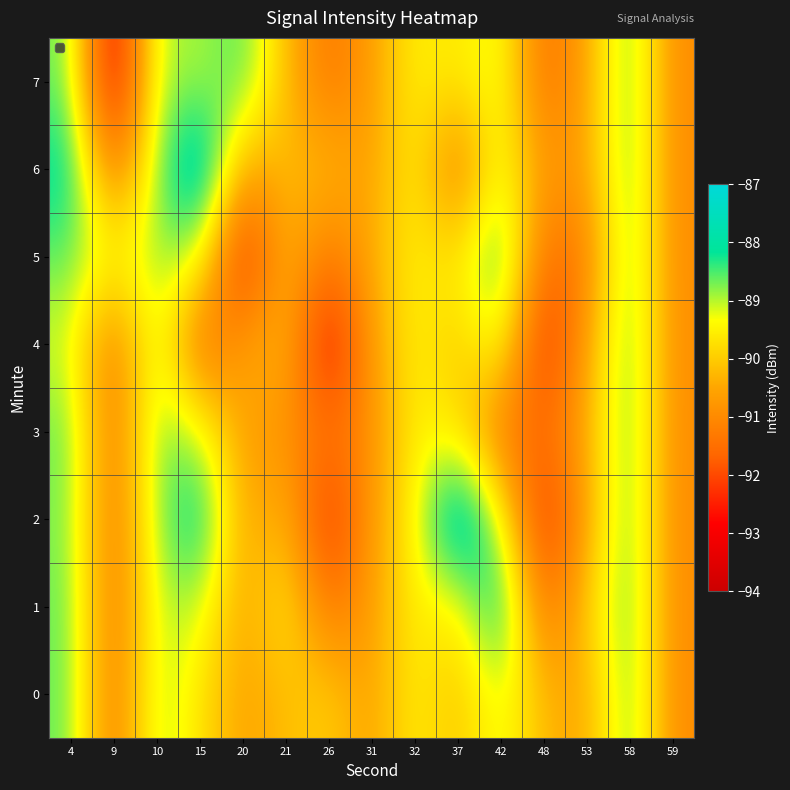

At how many categories does at least one series exceed -89?

7